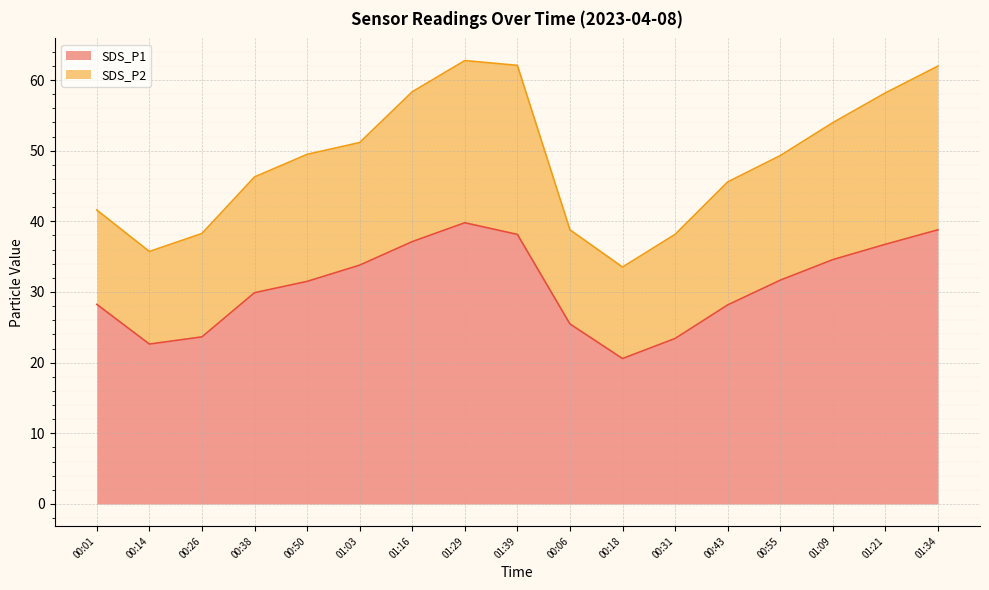

How many points are lower than both their immediate neighbors (excluding endpoints)?

2